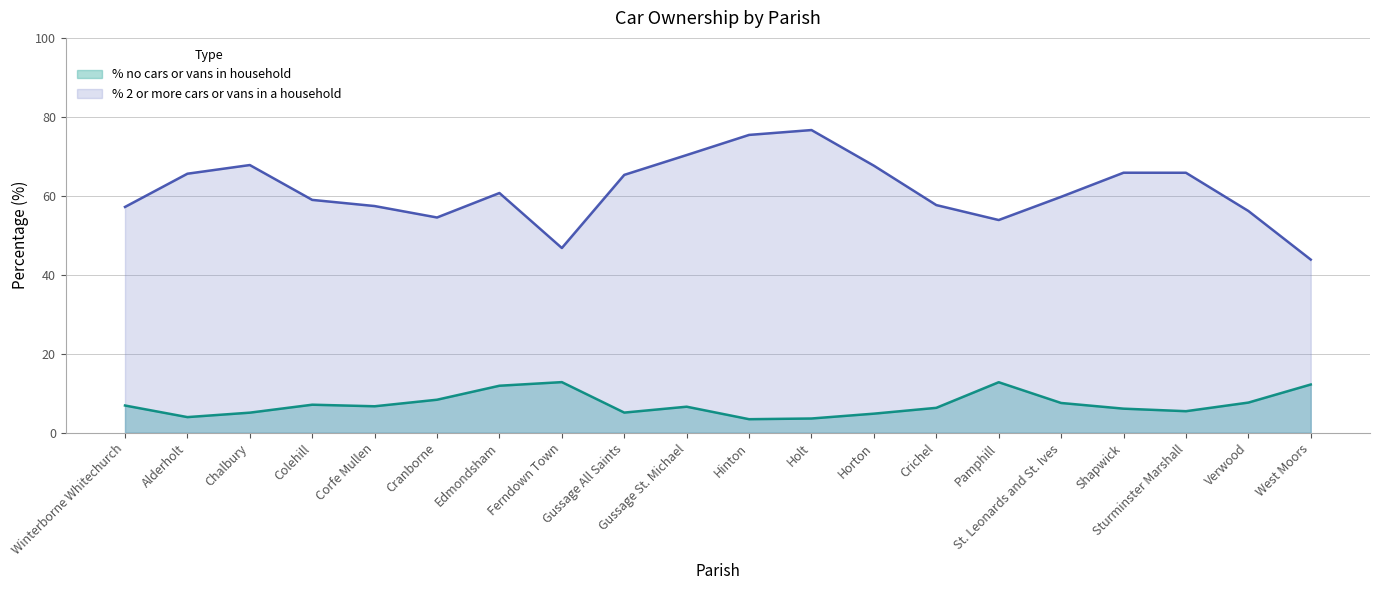

Reading left to right, list all the values displayed in this chart.

% no cars or vans in household: 6.9	4.0	5.1	7.1	6.7	8.4	11.9	12.8	5.1	6.6	3.4	3.6	4.8	6.3	12.8	7.5	6.1	5.5	7.6	12.2
% 2 or more cars or vans in a household: 57.2	65.6	67.8	59.0	57.4	54.5	60.7	46.8	65.3	70.3	75.4	76.7	67.6	57.7	53.9	59.8	65.9	65.8	56.2	43.8